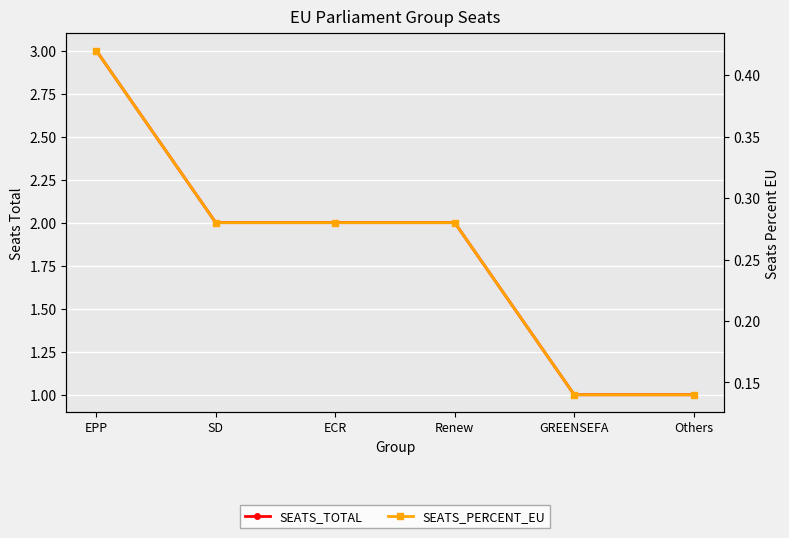

True or false: SEATS_TOTAL and SEATS_PERCENT_EU intersect in this chart.

False